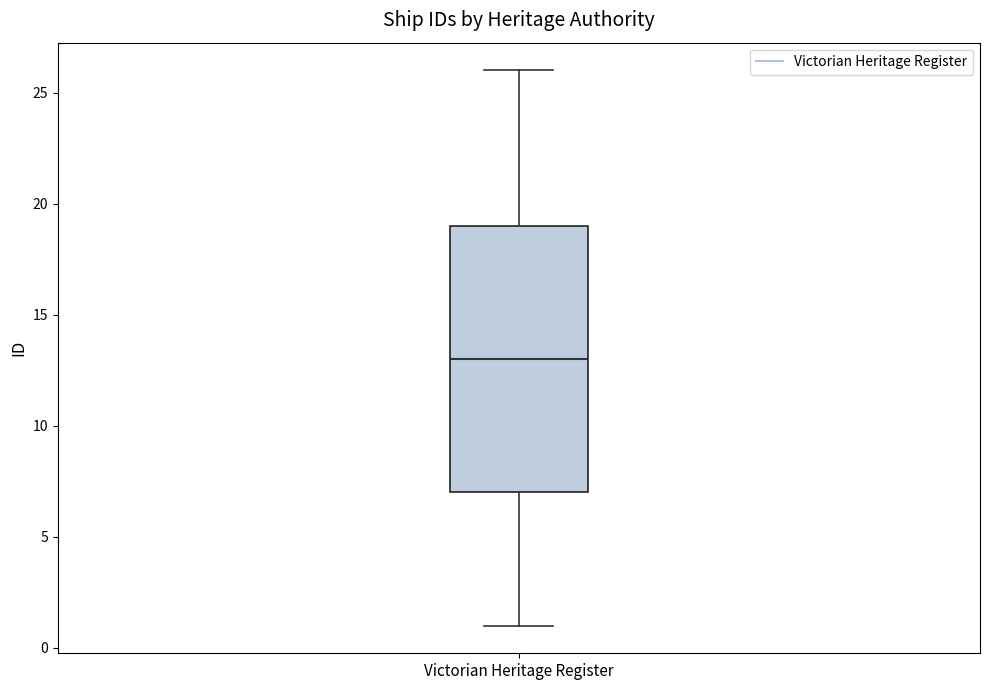

Read this box plot against the y-axis: the position of the median line, the range covered by the box, and the ends of both whiskers. The values are not printed on the chart, so give them approximately, as read against the axis.

median 13, box 7 to 19, whiskers 1 to 26